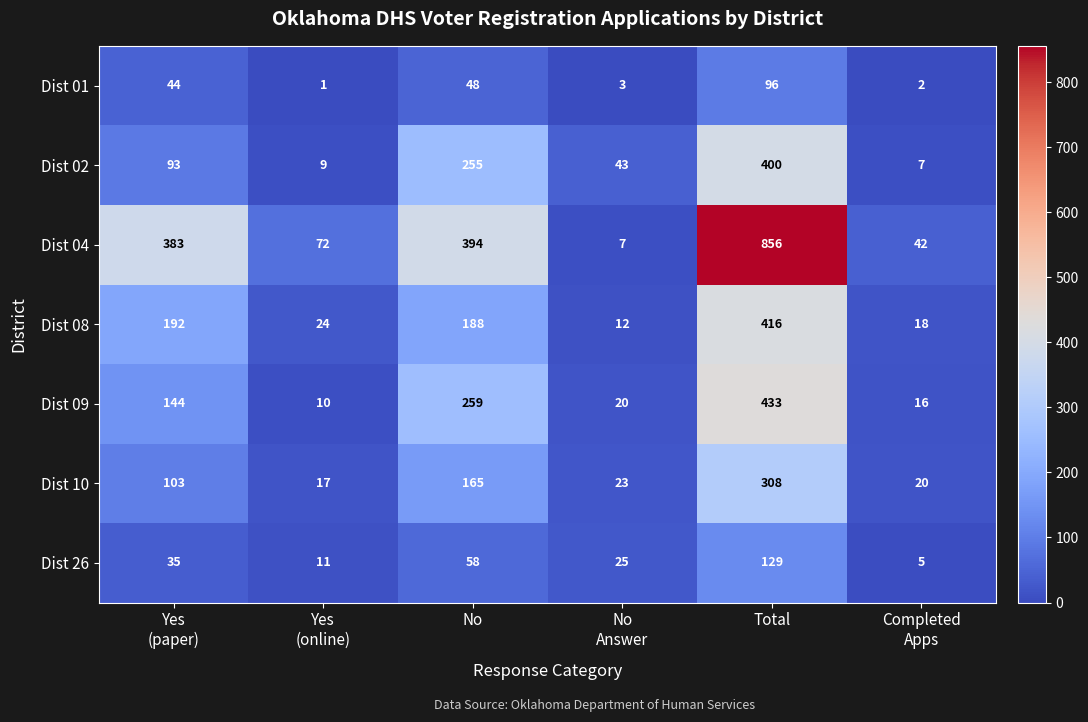

Between Total and Completed
Apps, which series saw the biggest shift?

Dist 04